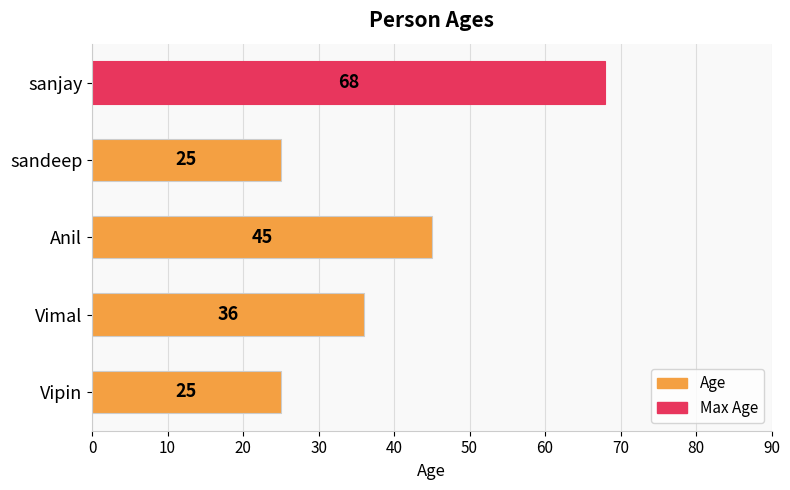

The value at Anil is 45. True or false?

True